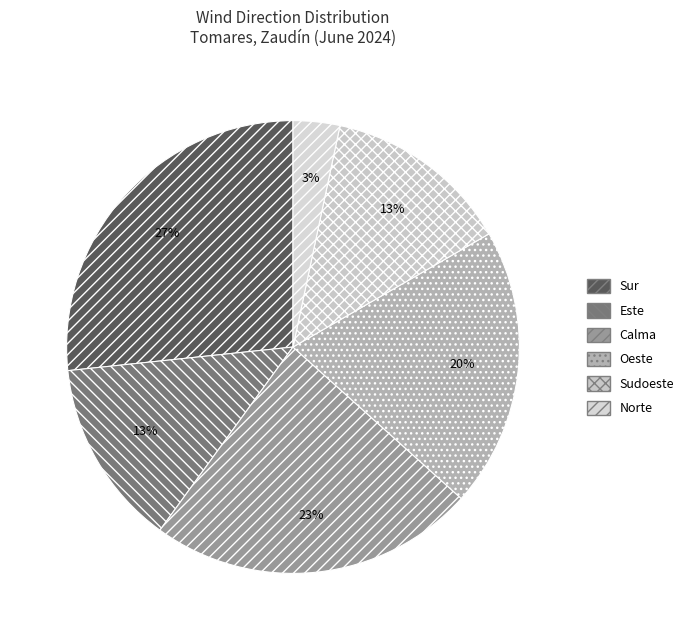

How many slices are in this pie chart?

6